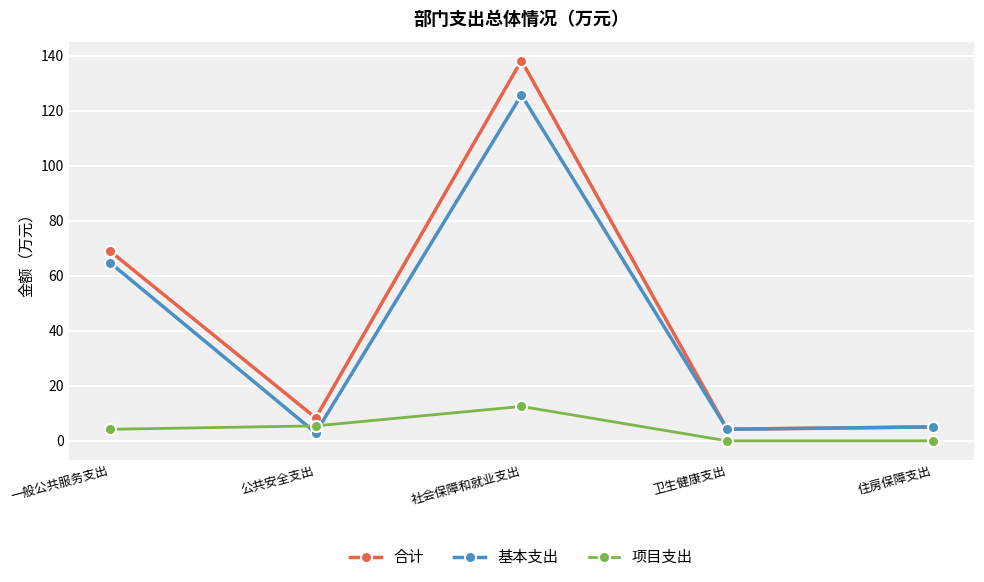

At which label is 基本支出 closest to 64?

一般公共服务支出